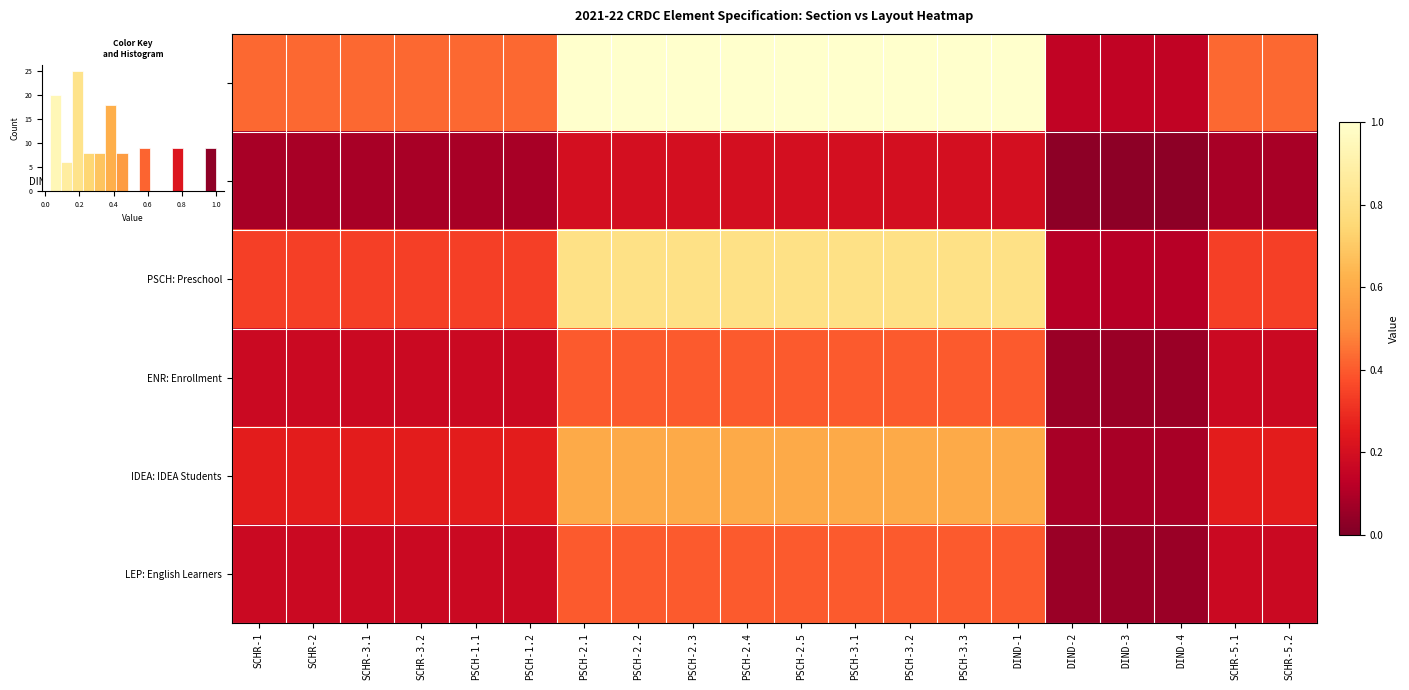

Is it true that IDEA: IDEA Students equals 0.4 at SCHR-1?

False